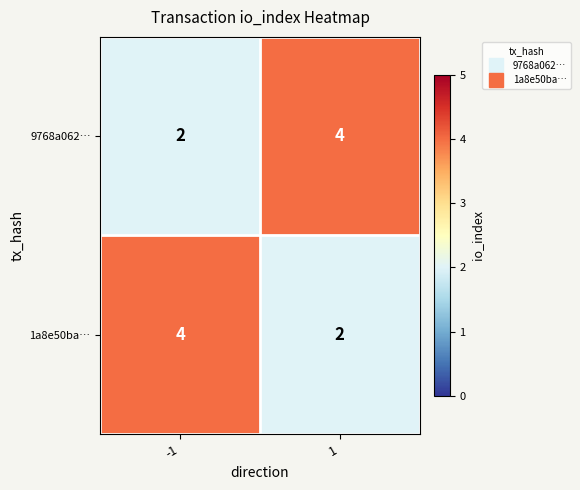

What is the average value of the 9768a062… series?

3